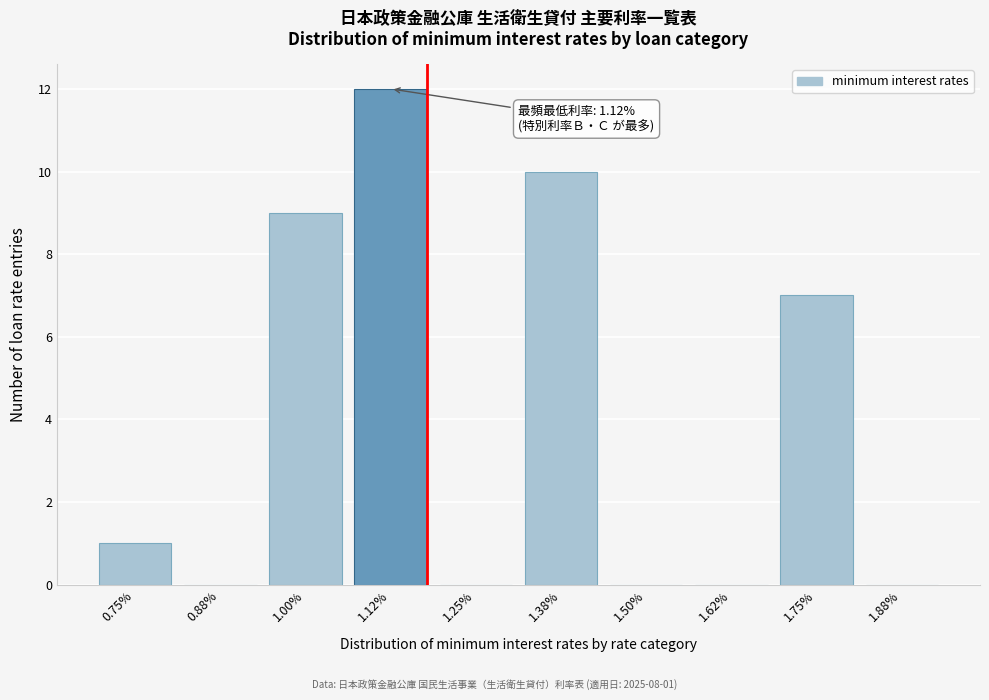

Reading left to right, extract all data points from this chart.

0.75%=1	0.88%=0	1.00%=9	1.12%=12	1.25%=0	1.38%=10	1.50%=0	1.62%=0	1.75%=7	1.88%=0